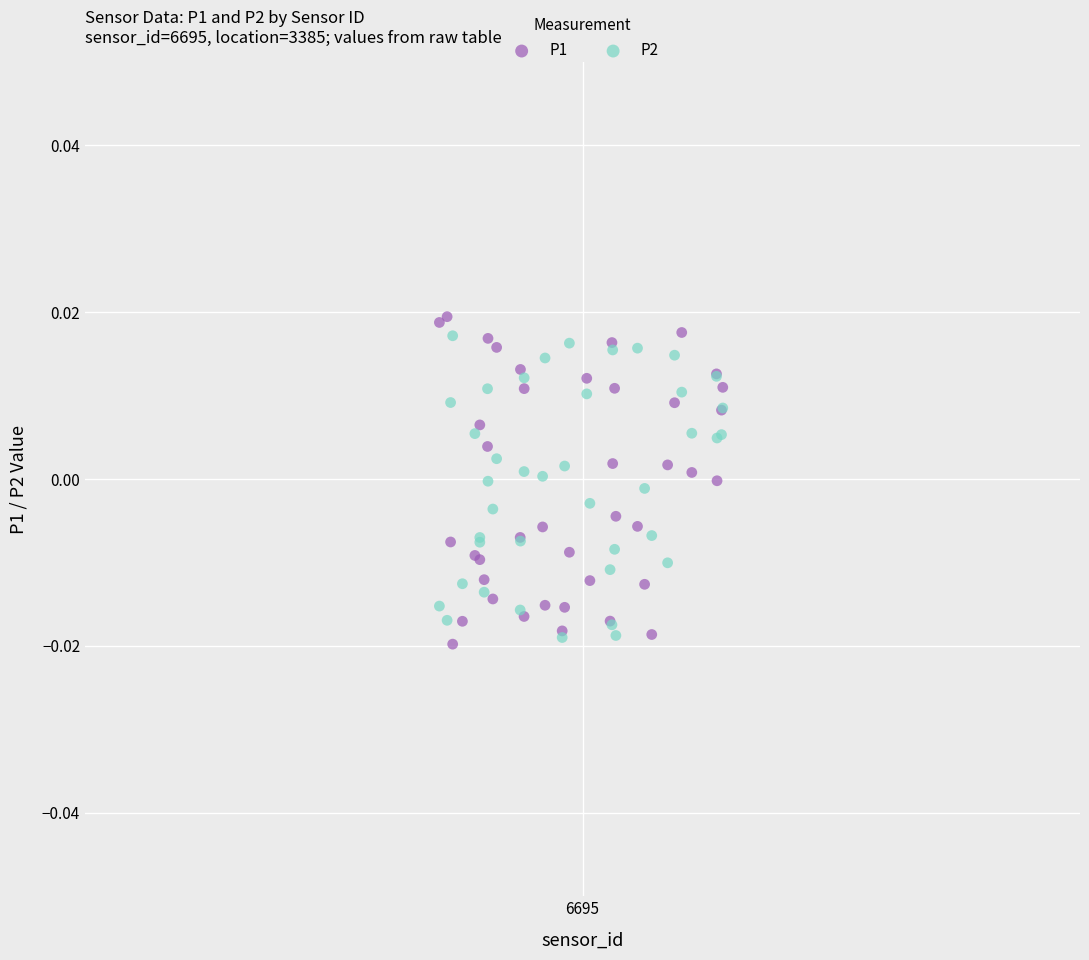

Which series has the largest Y range (max minus min)?

P1